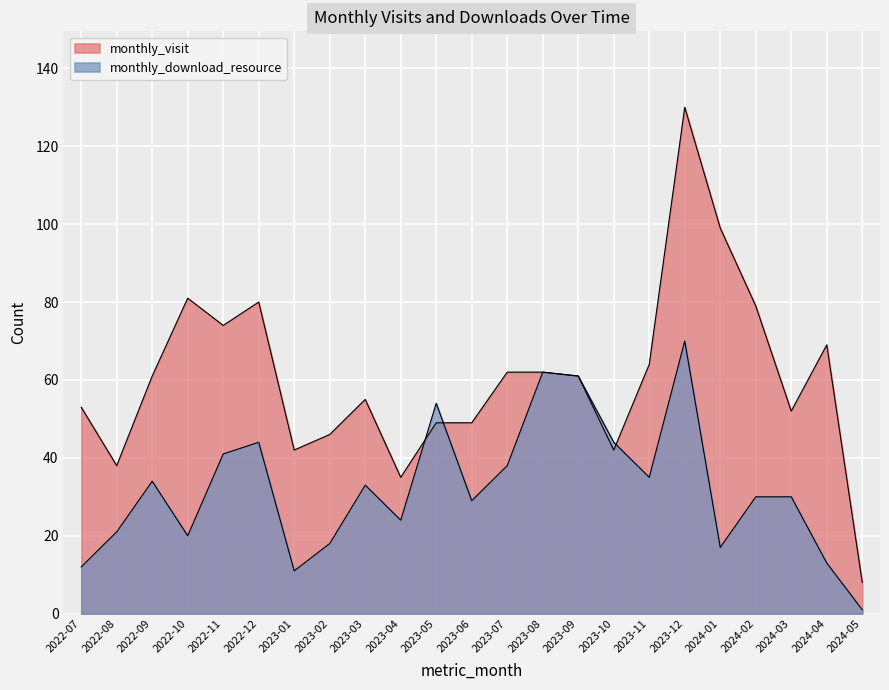

Reading left to right, extract all data points from this chart.

monthly_visit: 2022-07=53	2022-08=38	2022-09=61	2022-10=81	2022-11=74	2022-12=80	2023-01=42	2023-02=46	2023-03=55	2023-04=35	2023-05=49	2023-06=49	2023-07=62	2023-08=62	2023-09=61	2023-10=42	2023-11=64	2023-12=130	2024-01=99	2024-02=79	2024-03=52	2024-04=69	2024-05=8
monthly_download_resource: 2022-07=12	2022-08=21	2022-09=34	2022-10=20	2022-11=41	2022-12=44	2023-01=11	2023-02=18	2023-03=33	2023-04=24	2023-05=54	2023-06=29	2023-07=38	2023-08=62	2023-09=61	2023-10=44	2023-11=35	2023-12=70	2024-01=17	2024-02=30	2024-03=30	2024-04=13	2024-05=1